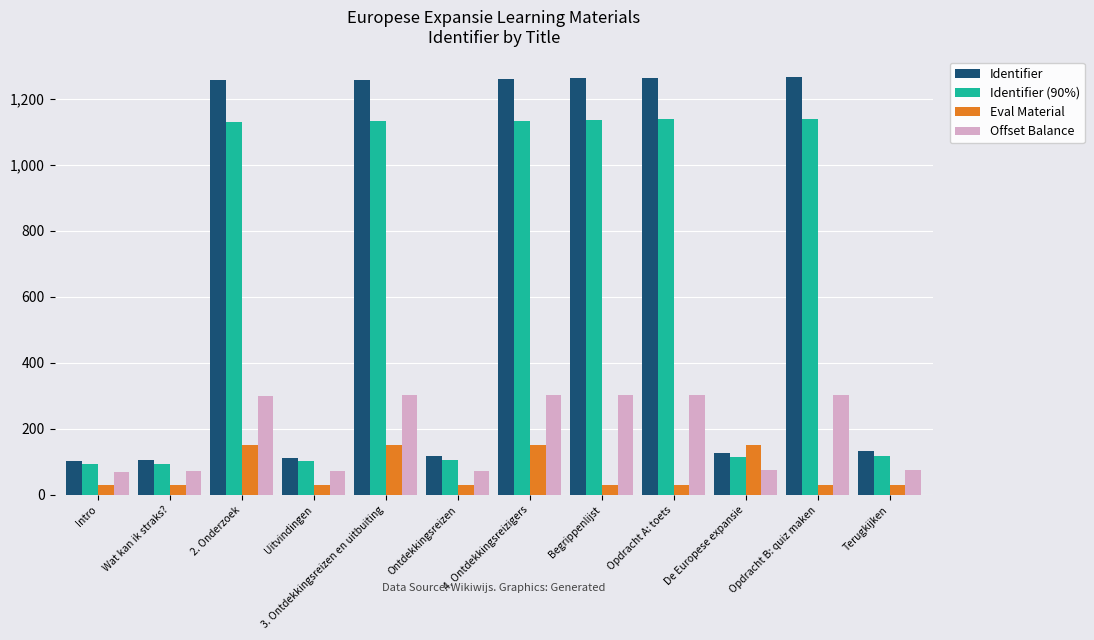

What is the minimum value shown in the chart?

30.0